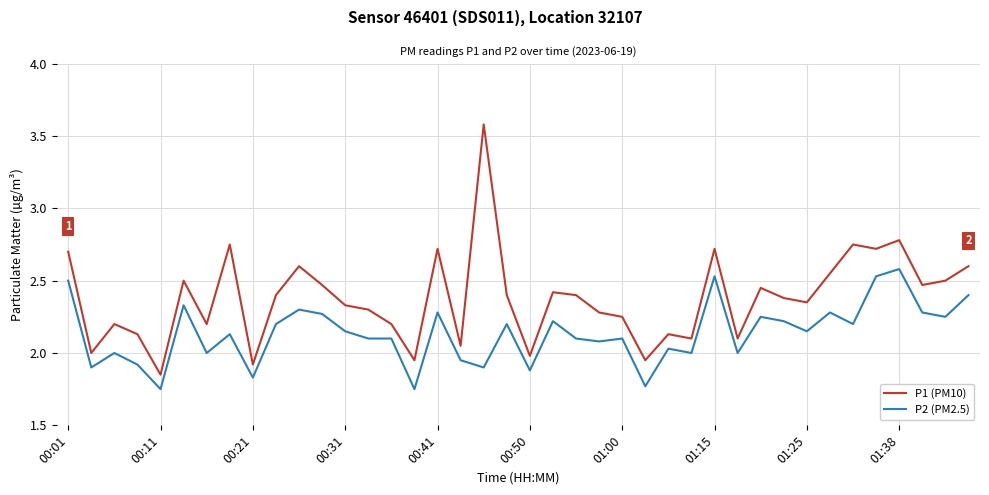

What is the highest value of the P2 (PM2.5) series?

2.6